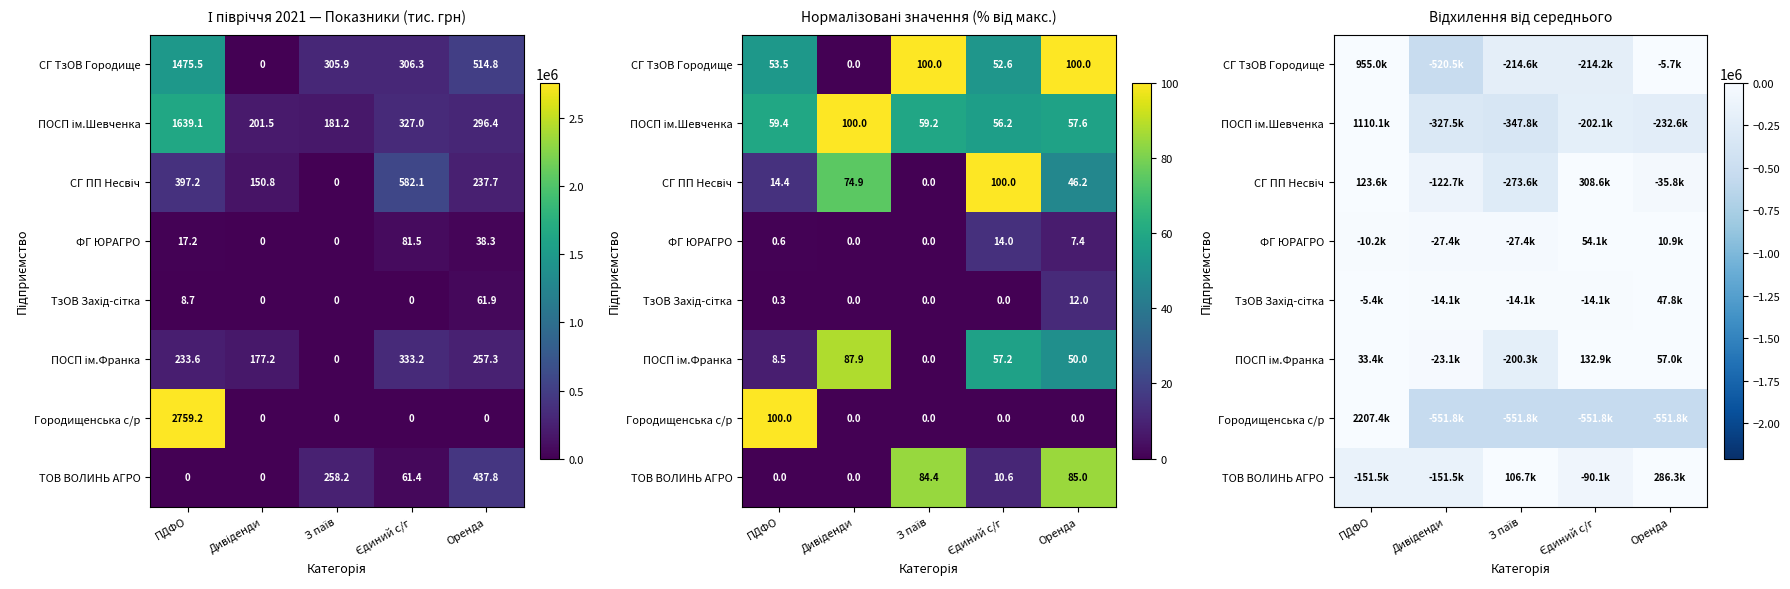

How many data points in ТОВ ВОЛИНЬ АГРО are less than -90065?

3